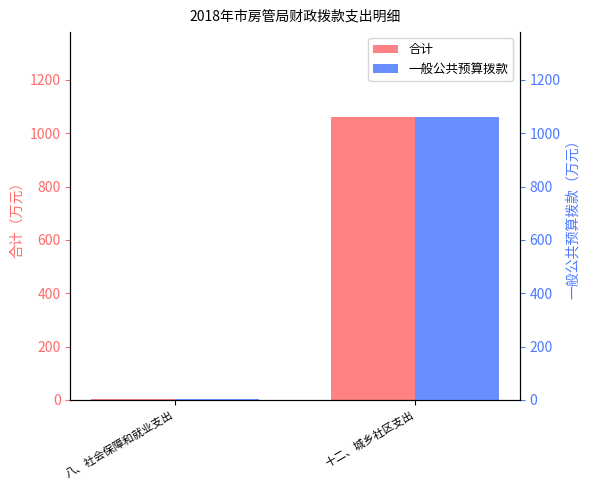

Which category has the highest value across all series?

十二、城乡社区支出